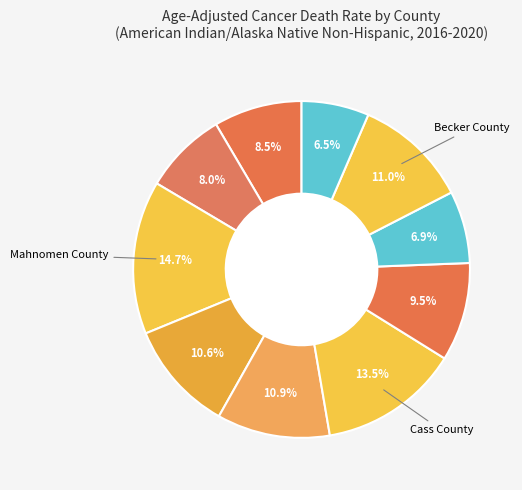

How many slices are in this pie chart?

10